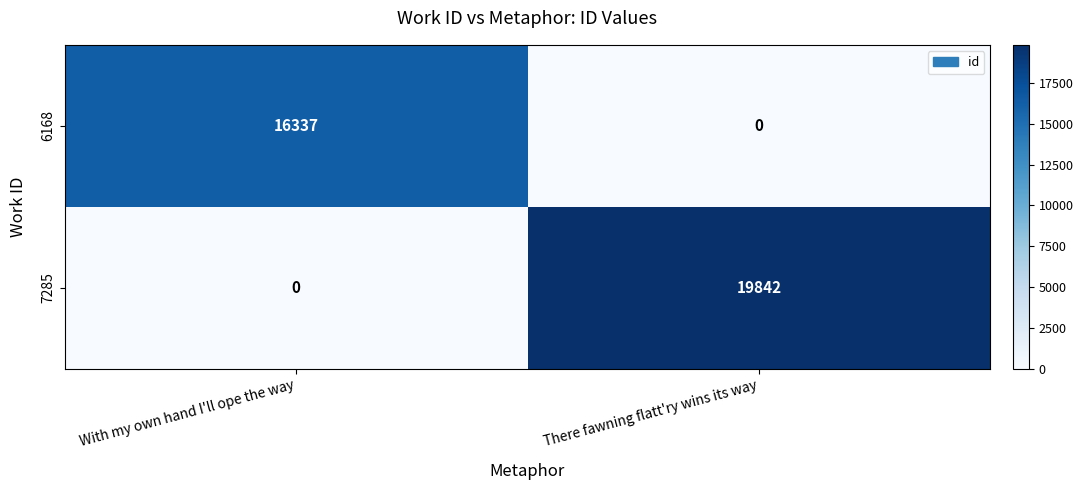

What is the spread (max minus min) of values at With my own hand I'll ope the way?

16337